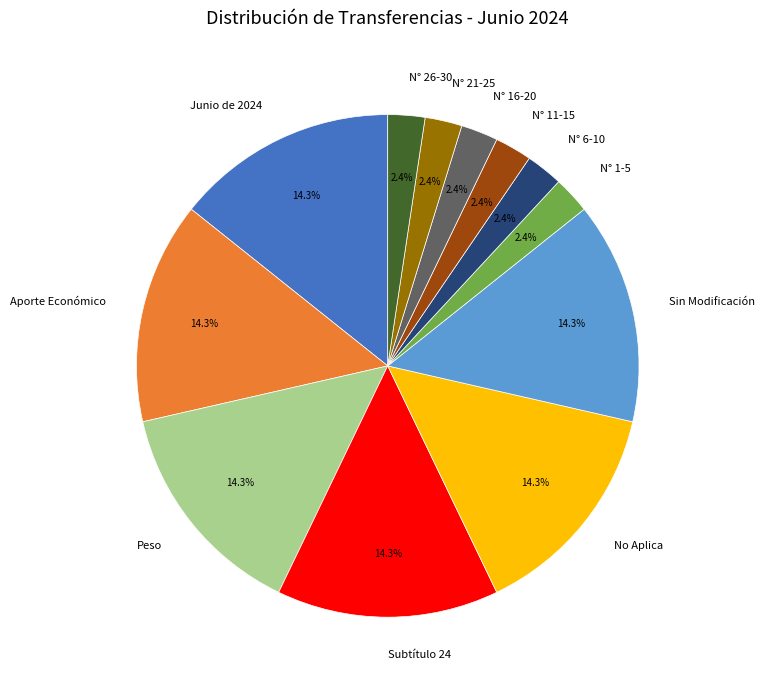

Is there any slice that represents more than half of the pie?

No